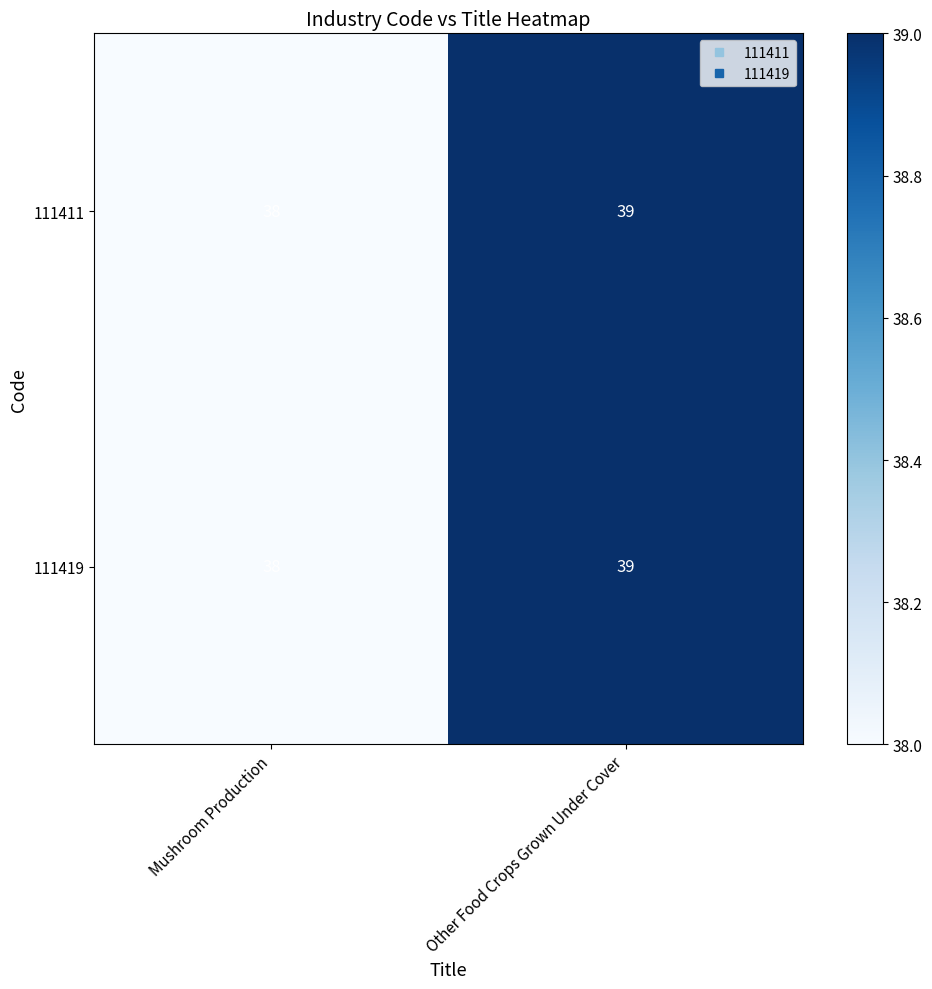

At which category is the sum across all series the highest?

Other Food Crops Grown Under Cover